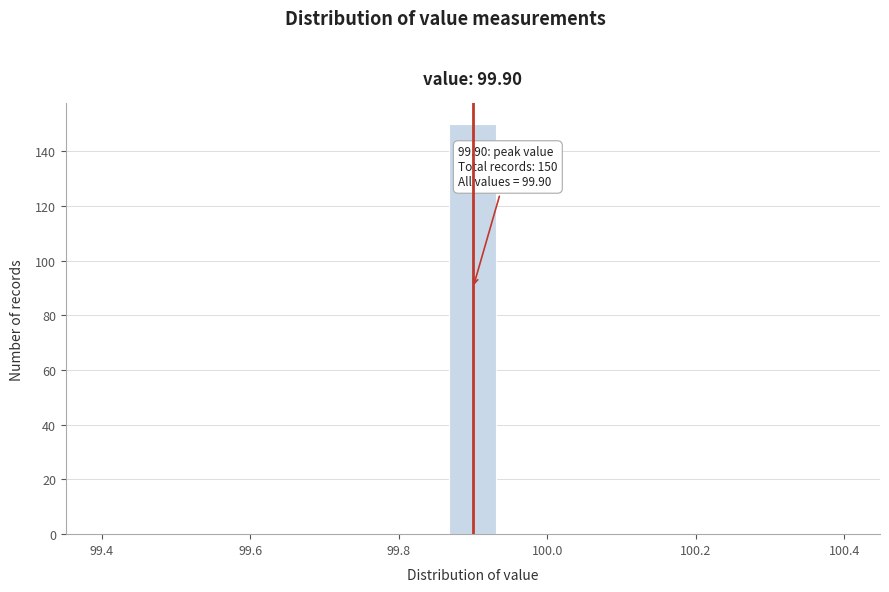

Read against the x-axis, roughly where is the centre of the tallest bar?

99.90